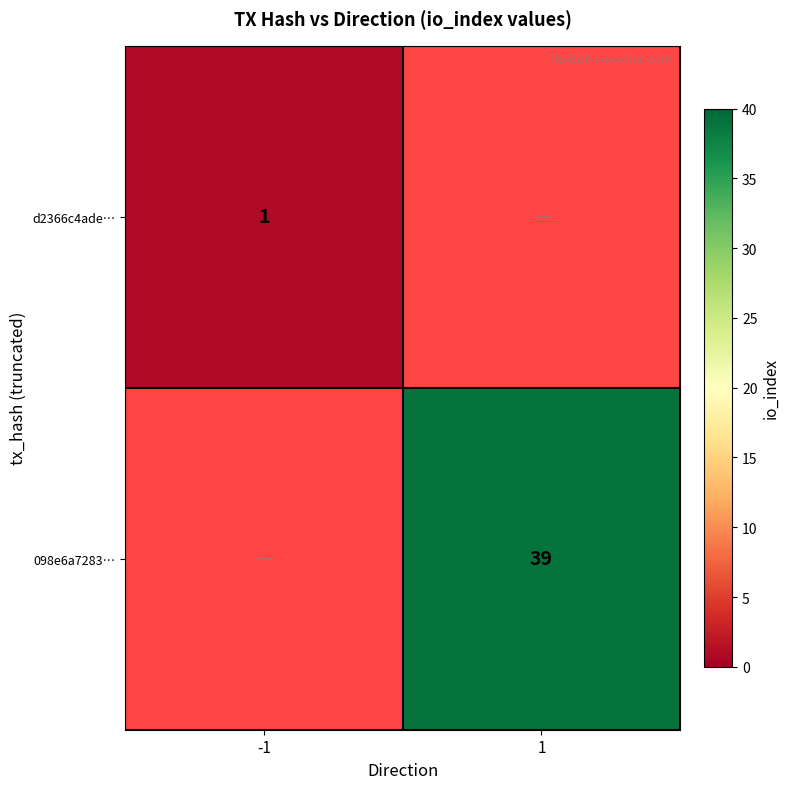

Is it true that d2366c4ade… equals 1 at -1?

True